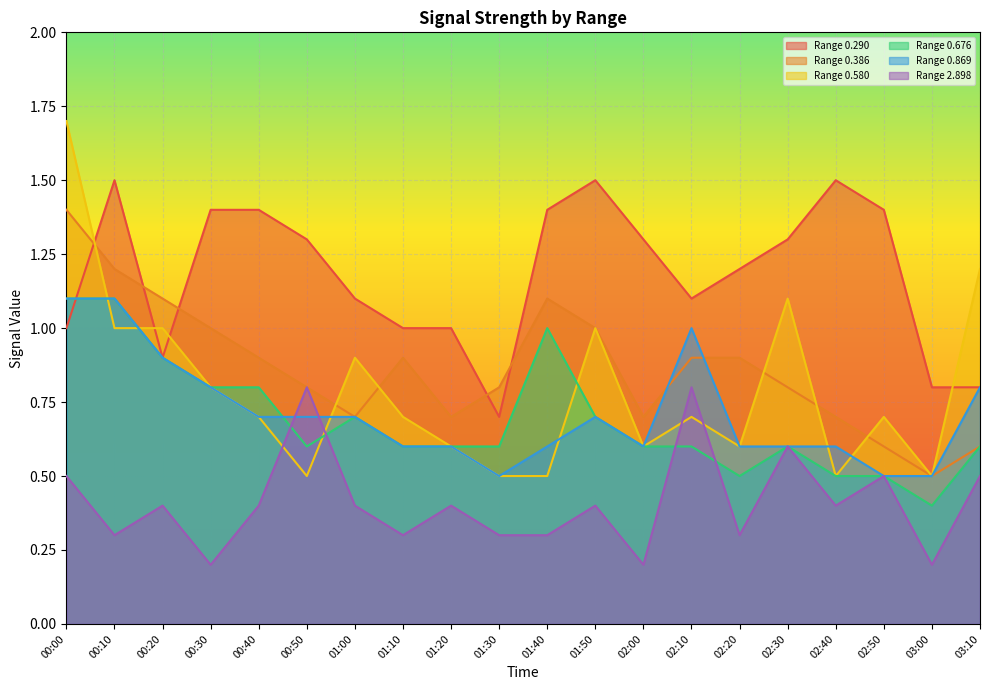

True or false: 0.676 has more than 0 points higher than both neighbors.

True